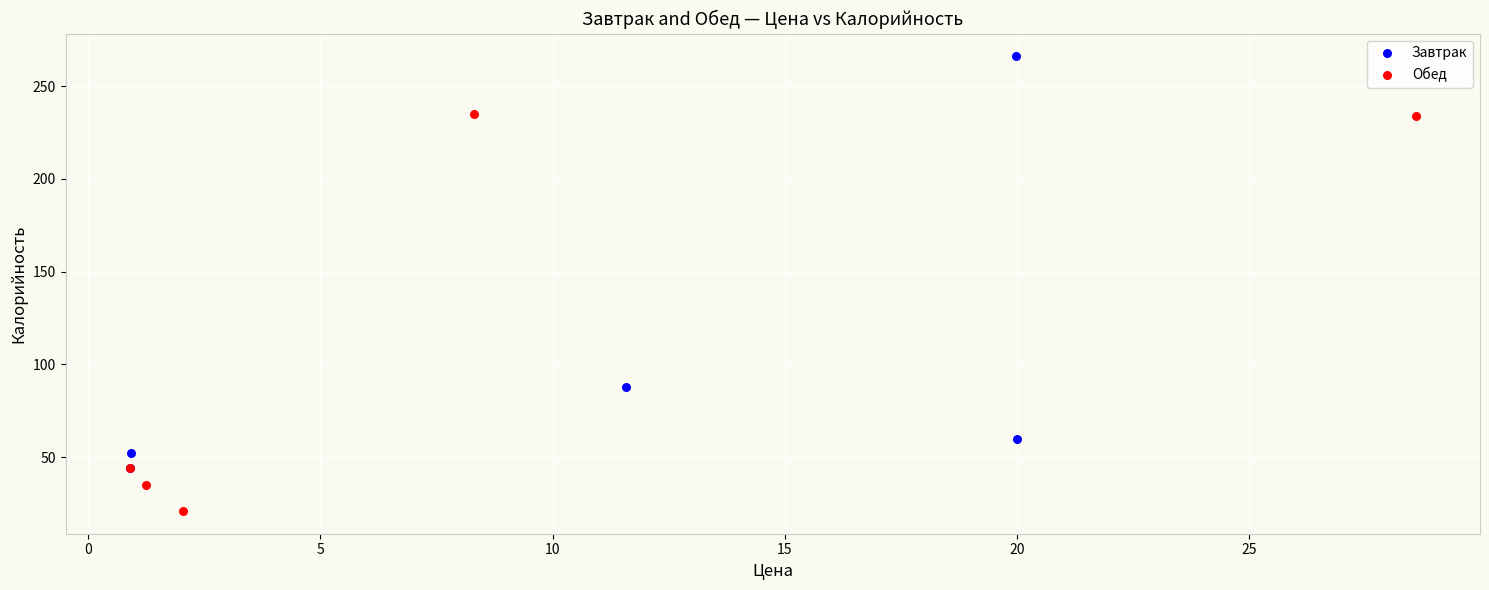

Which series has the widest spread of Y values?

Завтрак